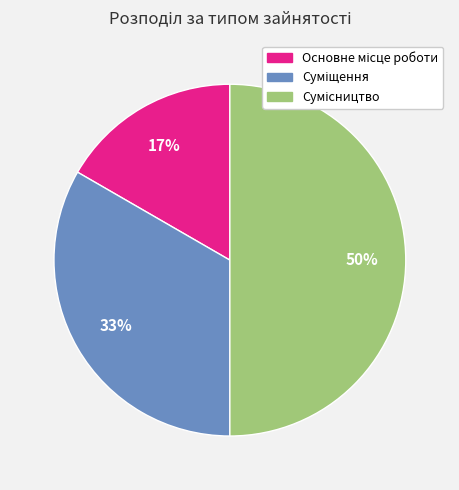

To the nearest percent, what is the average slice percentage?

33%